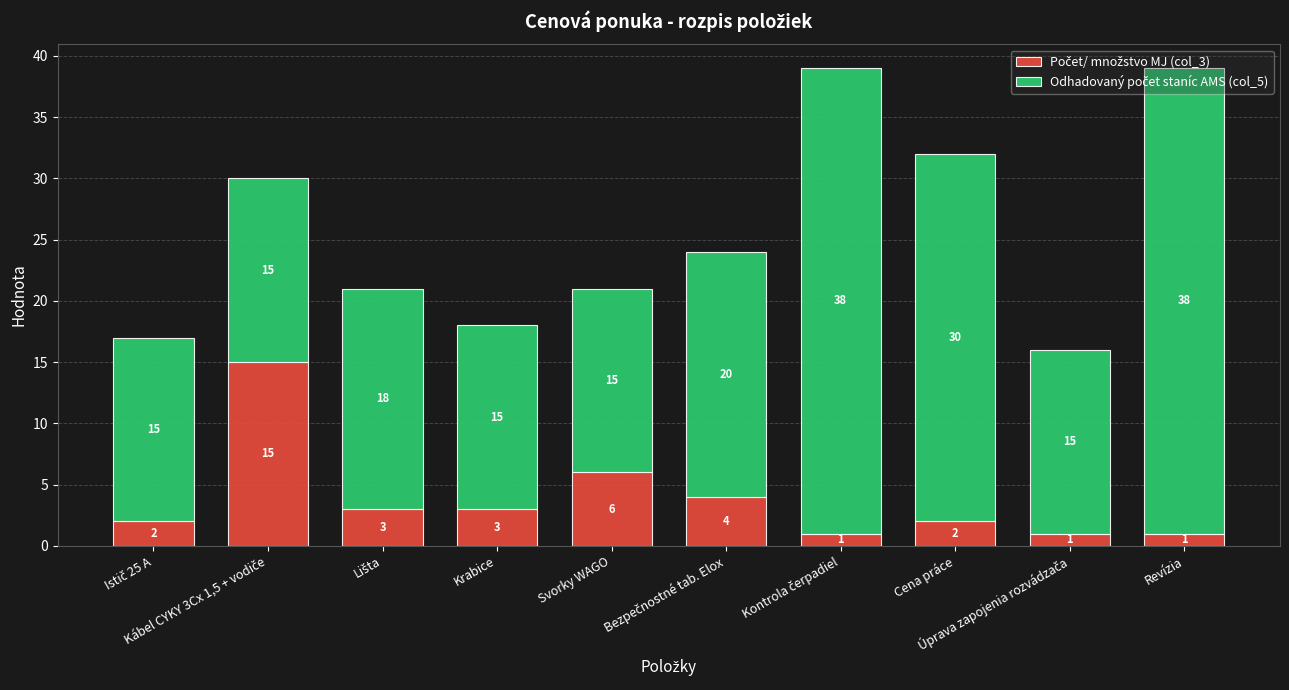

Where is Počet/ množstvo MJ (col_3) nearest to the value 8?

Svorky WAGO